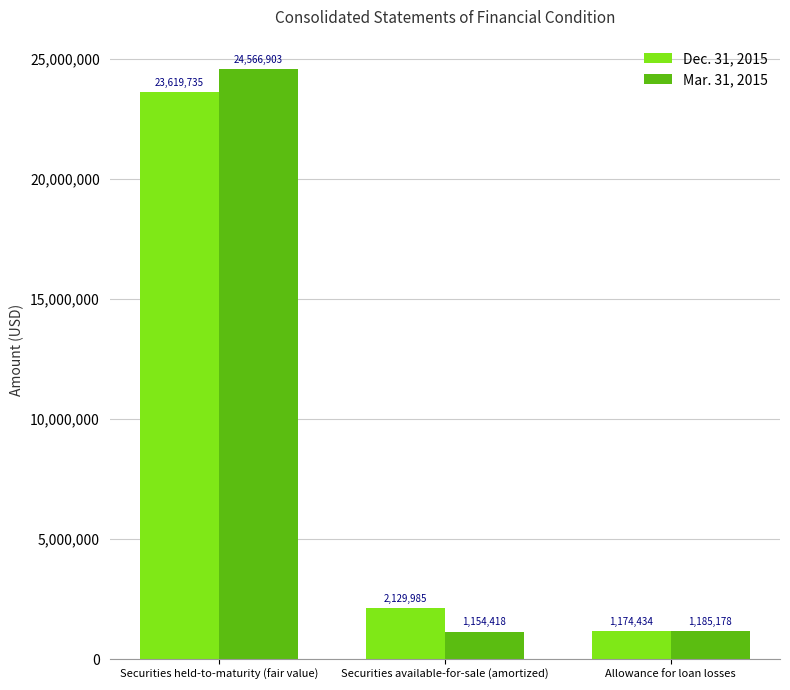

What is the approximate value of Mar. 31, 2015 at Securities available-for-sale (amortized), to the nearest 100?

1154400